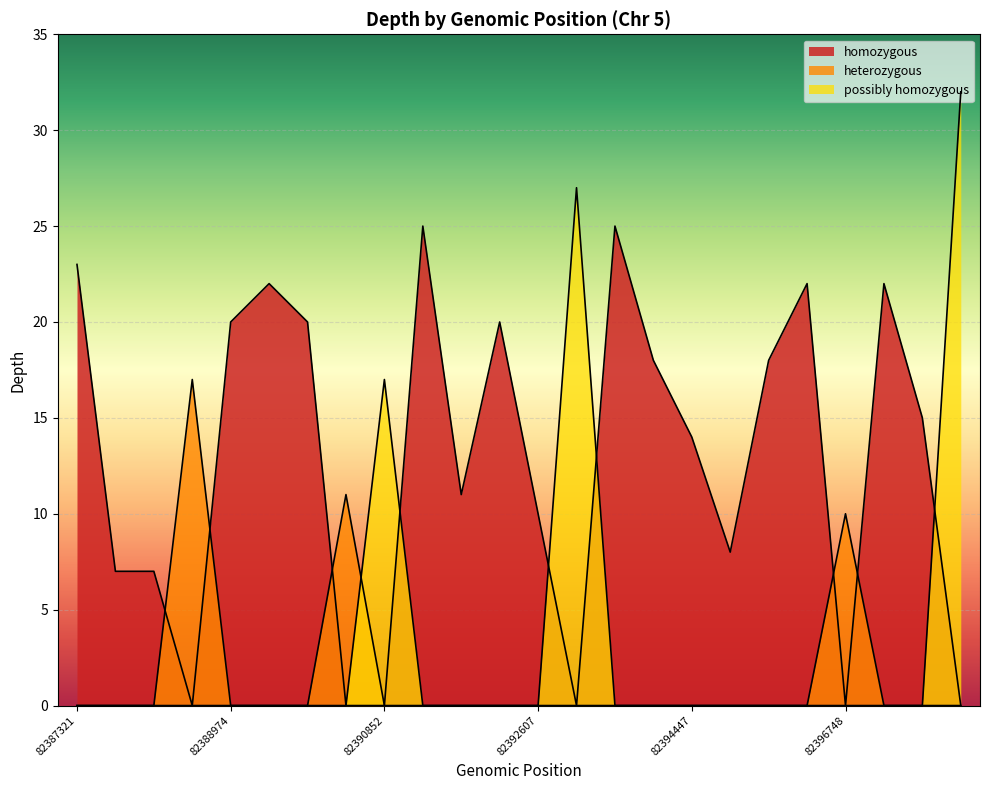

Which category has the lowest value in the homozygous series?

82388194